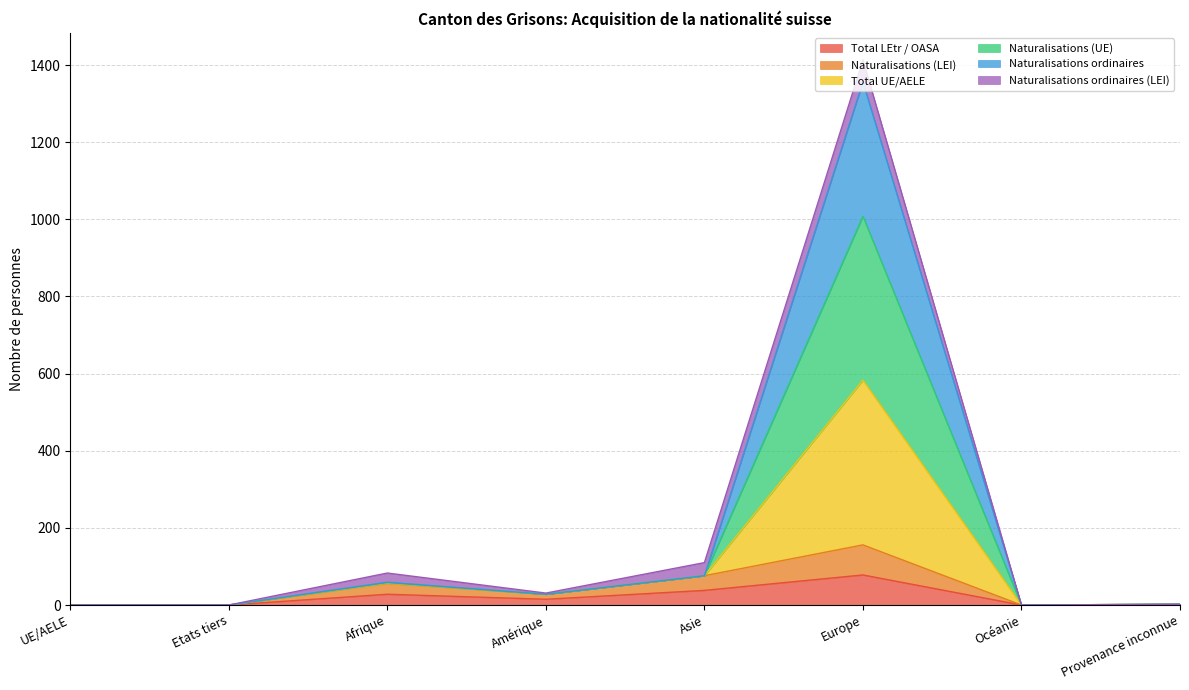

What is the highest value of the Total LEtr / OASA series?

78